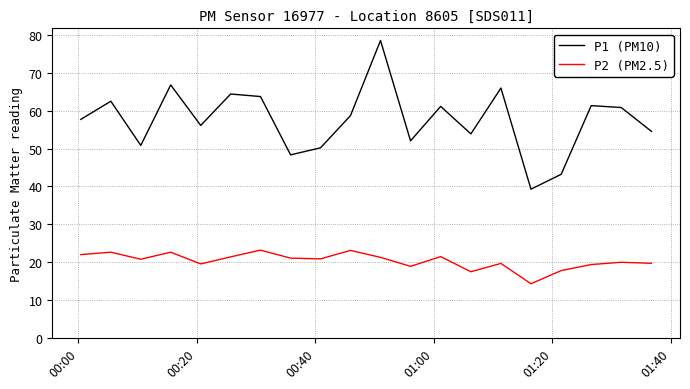

True or false: P1 (PM10) and P2 (PM2.5) intersect in this chart.

False